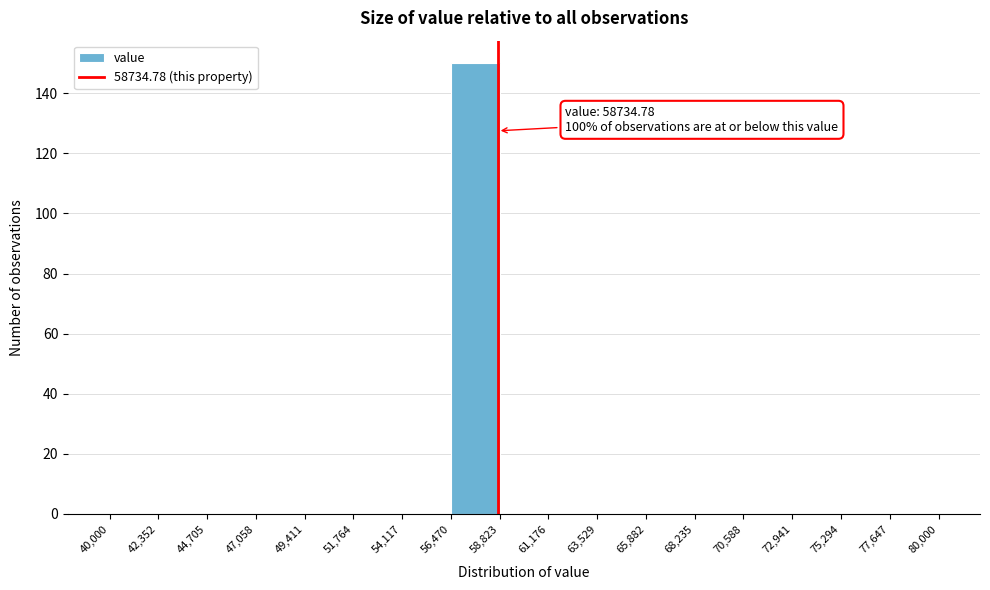

Over which range of the x-axis is the bar tallest?

56,470 to 58,823